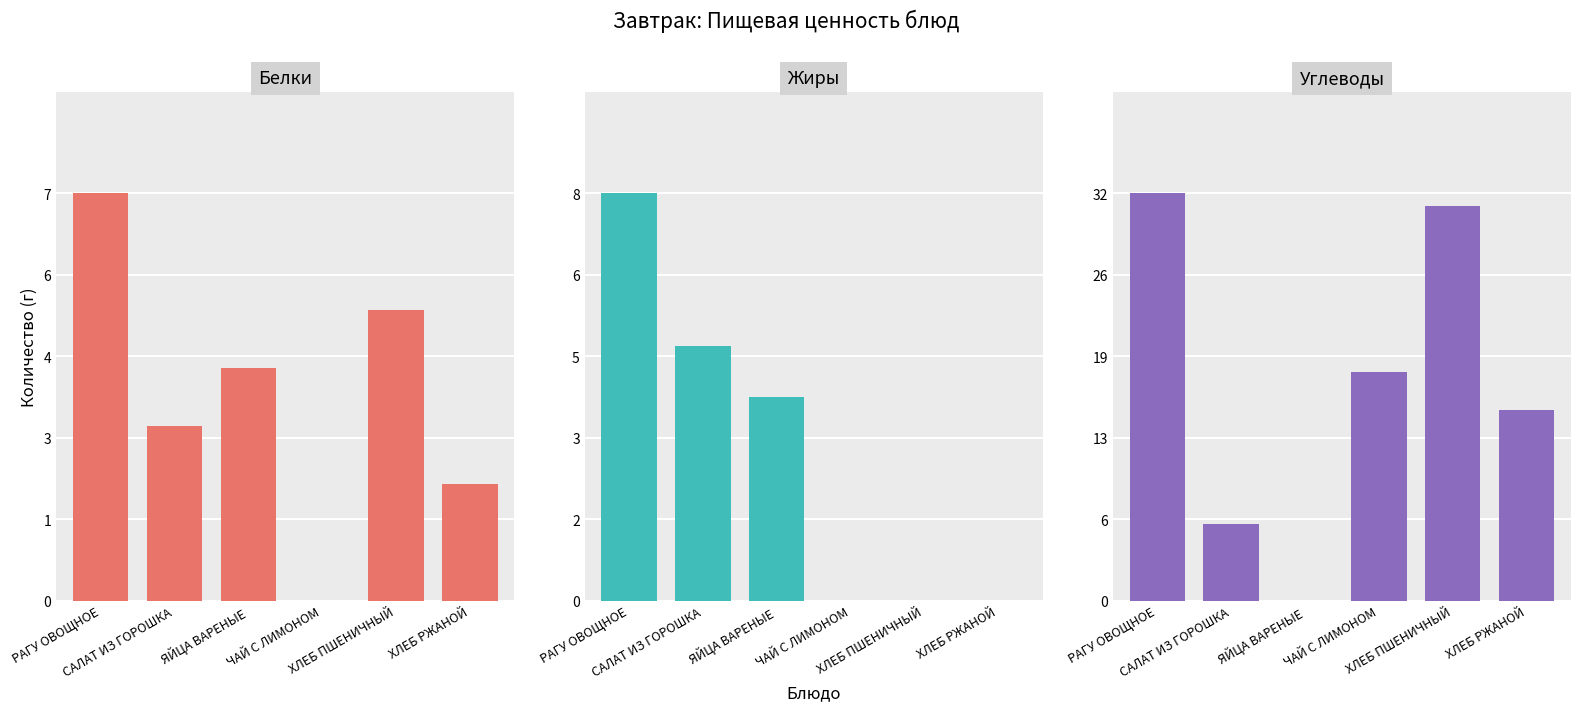

Reading left to right, list all the values displayed in this chart.

Белки: 7	3	4	0	5	2
Жиры: 8	5	4	0	0	0
Углеводы: 32	6	0	18	31	15